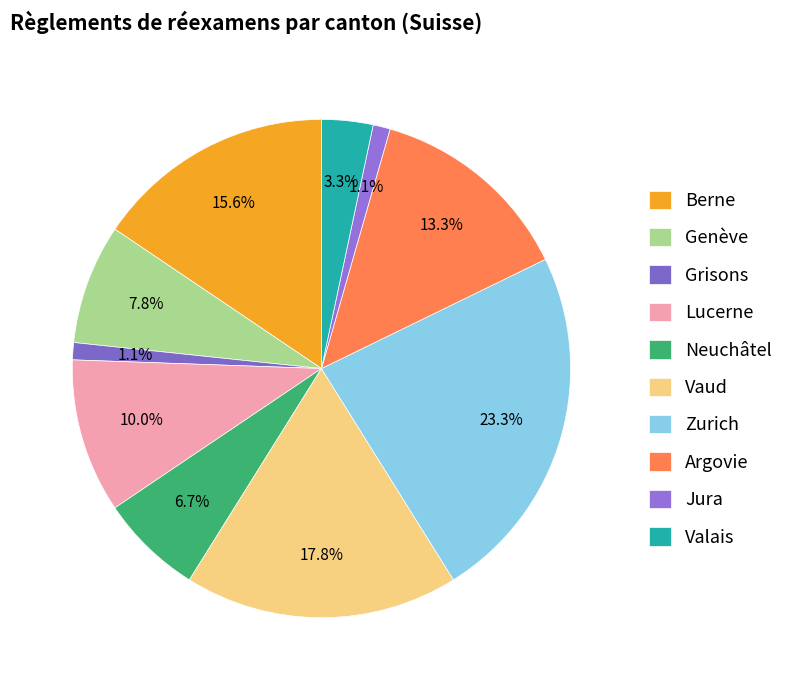

What is the ratio of the value at Lucerne to the value at Vaud?

0.6